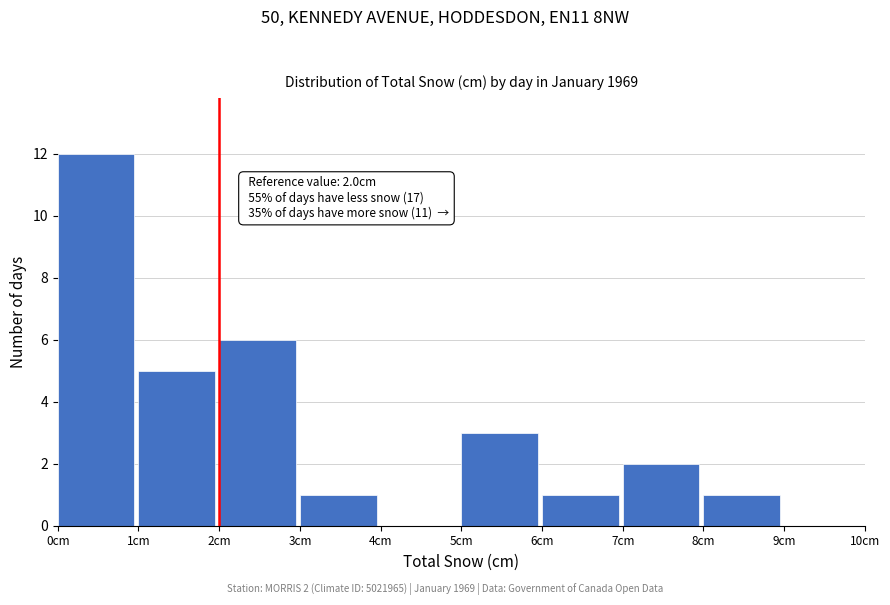

Which range on the x-axis has the tallest bar?

0 to 1